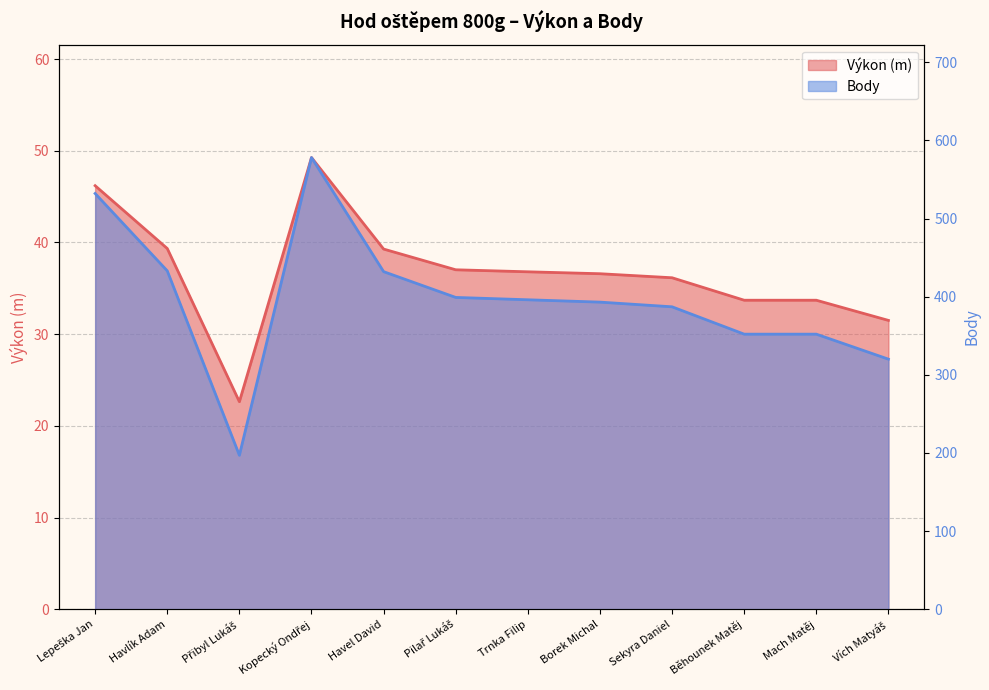

Where is the first local maximum for Výkon?

Kopecký Ondřej